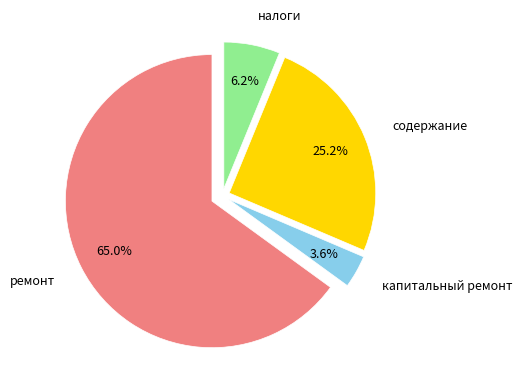

What percentage do ремонт and содержание together represent?

90.2%